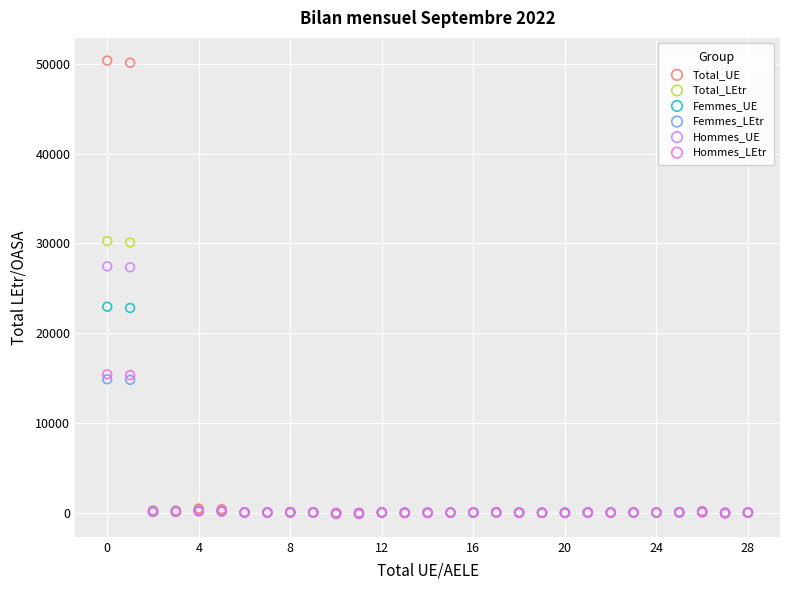

Which series contains the highest Y value?

Total_UE